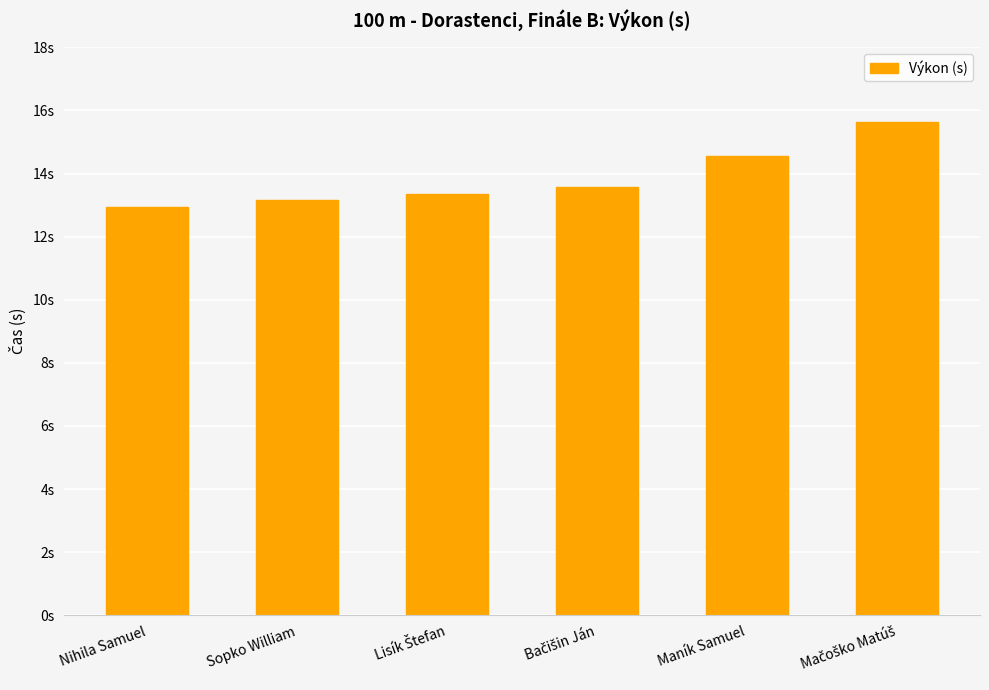

The chart shows a value of 13.4 at Lisík Štefan. True or false?

True